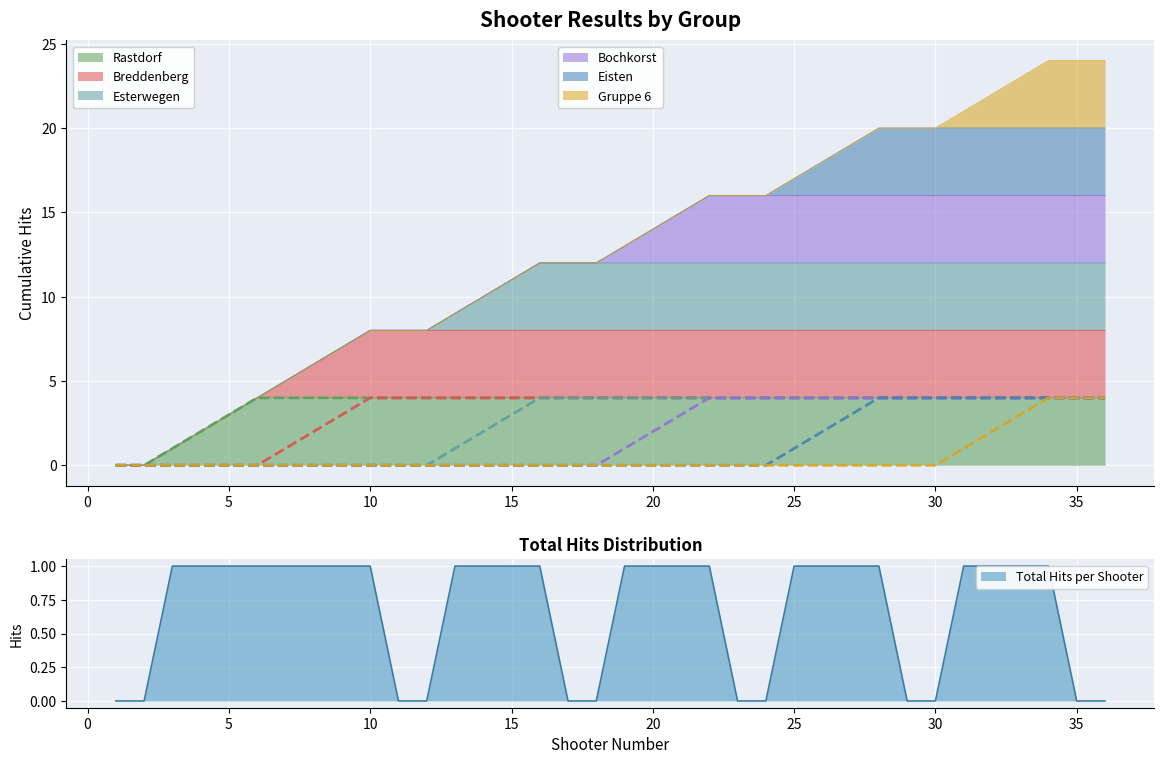

At how many categories does at least one series exceed 0?

34